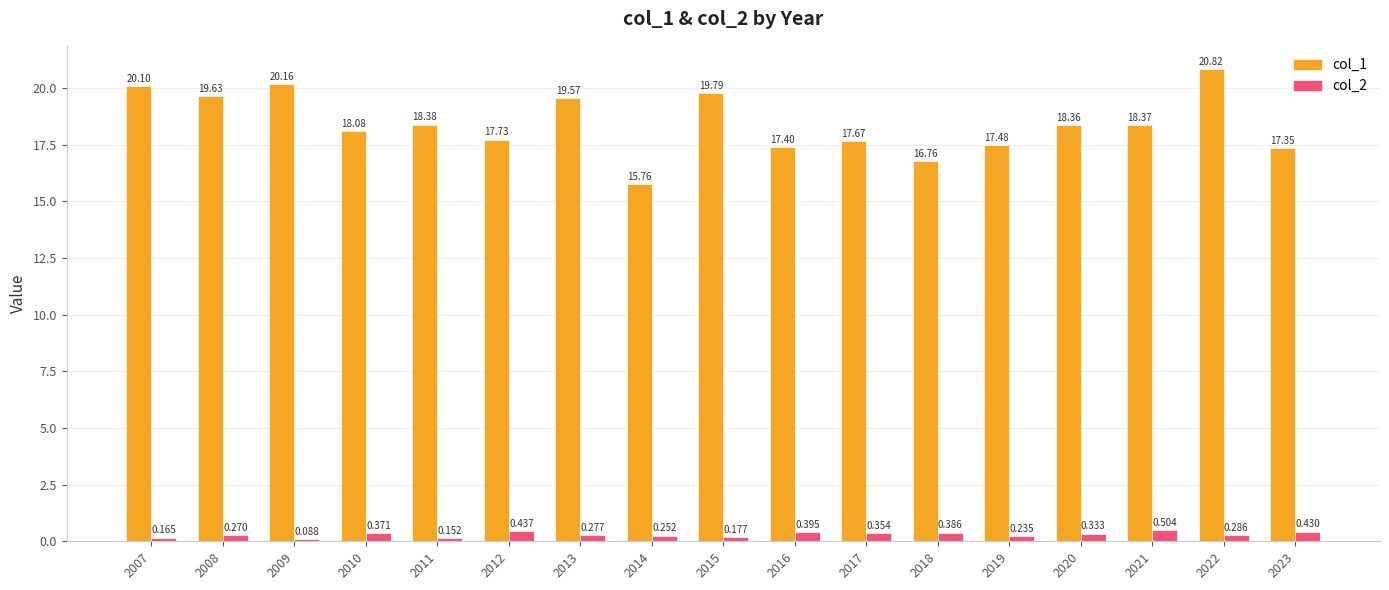

What are all the series names shown in the legend?

col_1, col_2